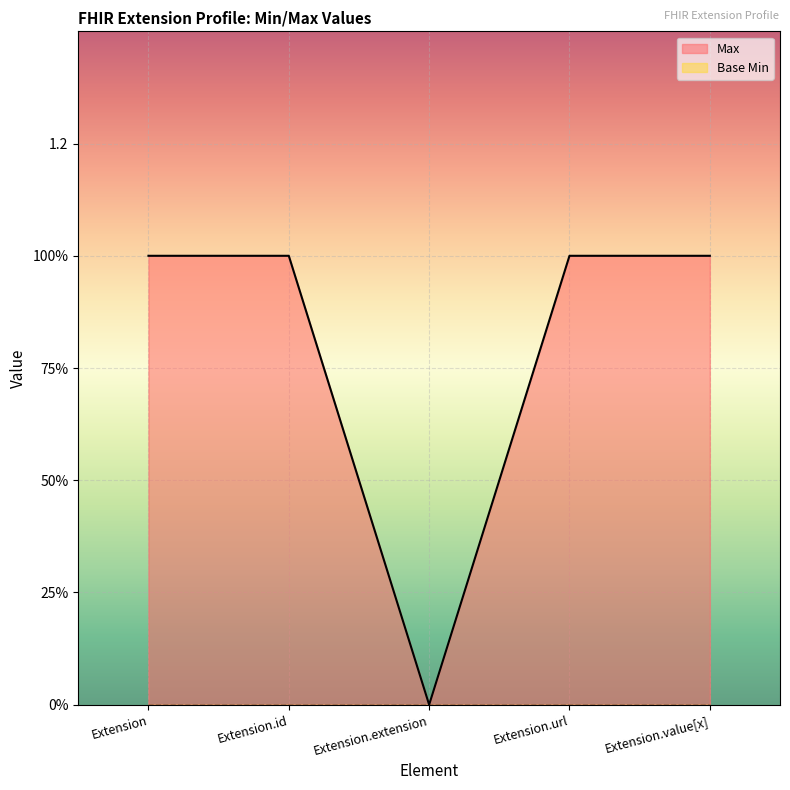

Reading left to right, transcribe all the data shown in this chart.

Extension=1	Extension.id=1	Extension.extension=0	Extension.url=1	Extension.value[x]=1